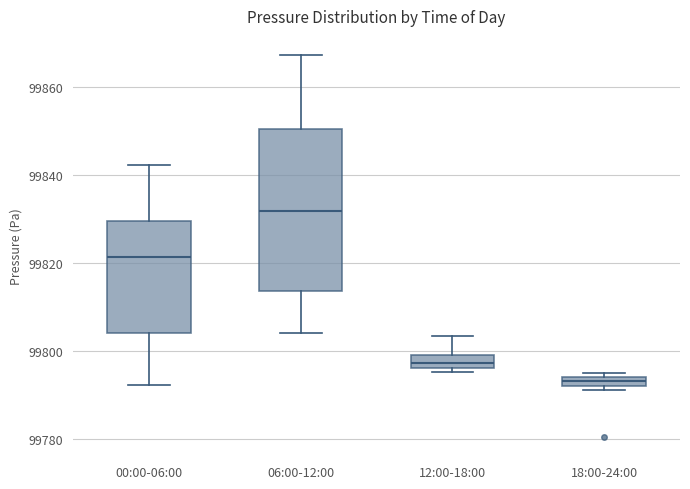

Comparing the boxes themselves (not the whiskers), which one is the tallest?

06:00-12:00